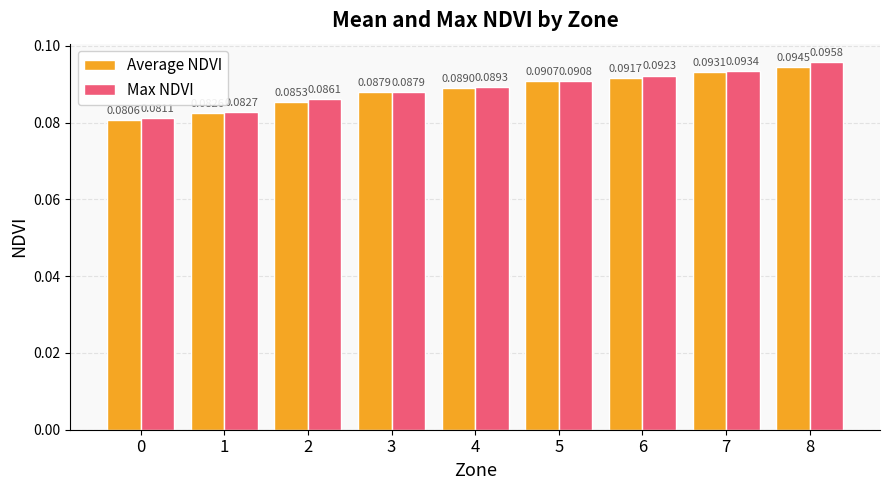

What are all the series names shown in the legend?

Average NDVI, Max NDVI